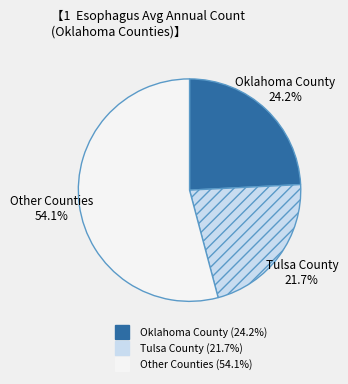

Is there a majority slice in this chart?

Yes